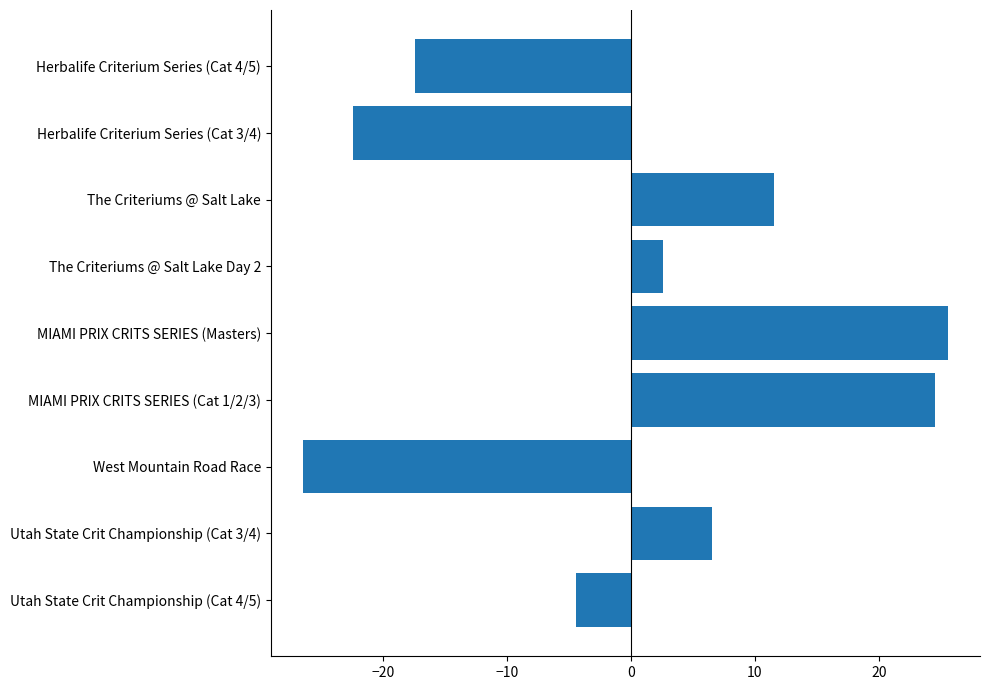

What is the minimum value shown in the chart?

-26.4